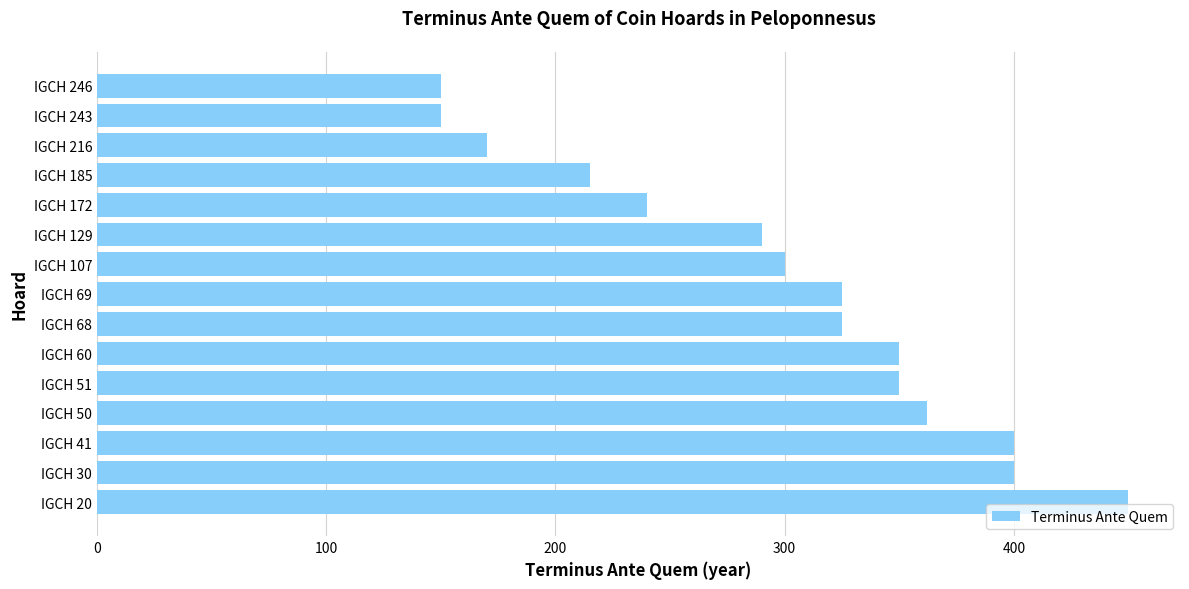

What is the sum of all values?

4477